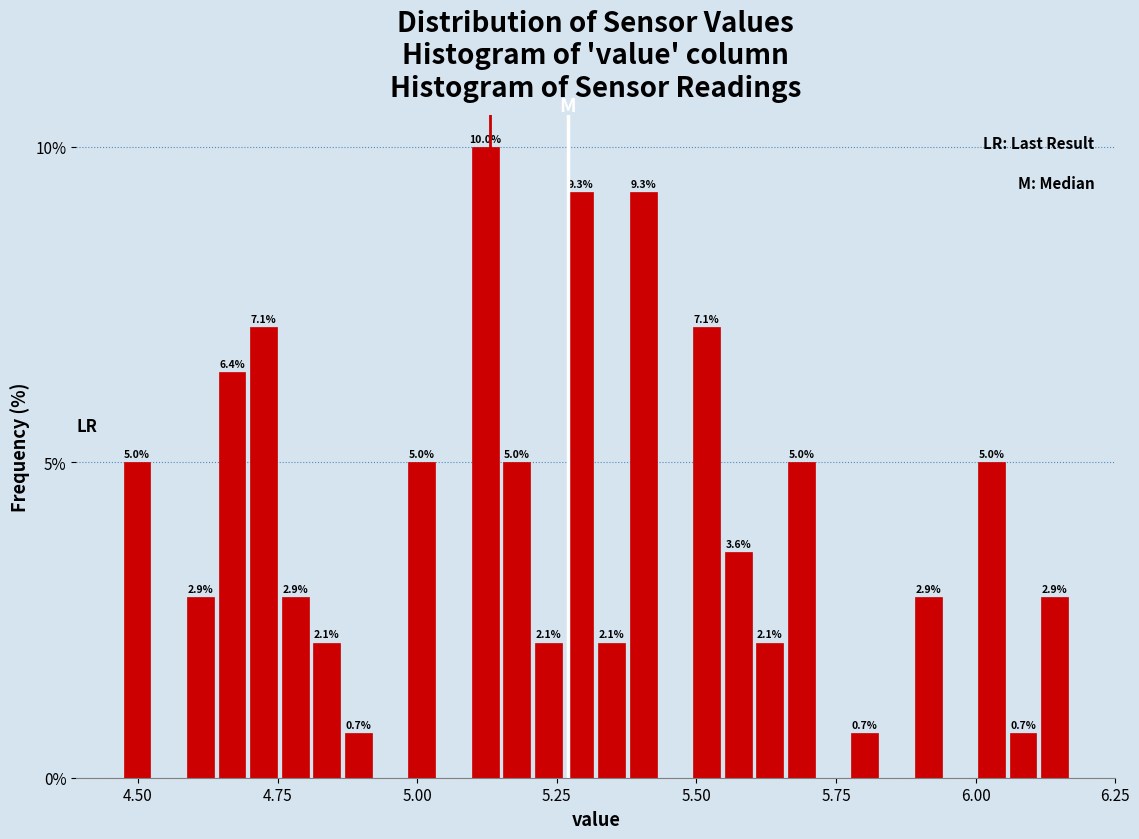

Read against the x-axis, roughly where is the centre of the tallest bar?

5.10